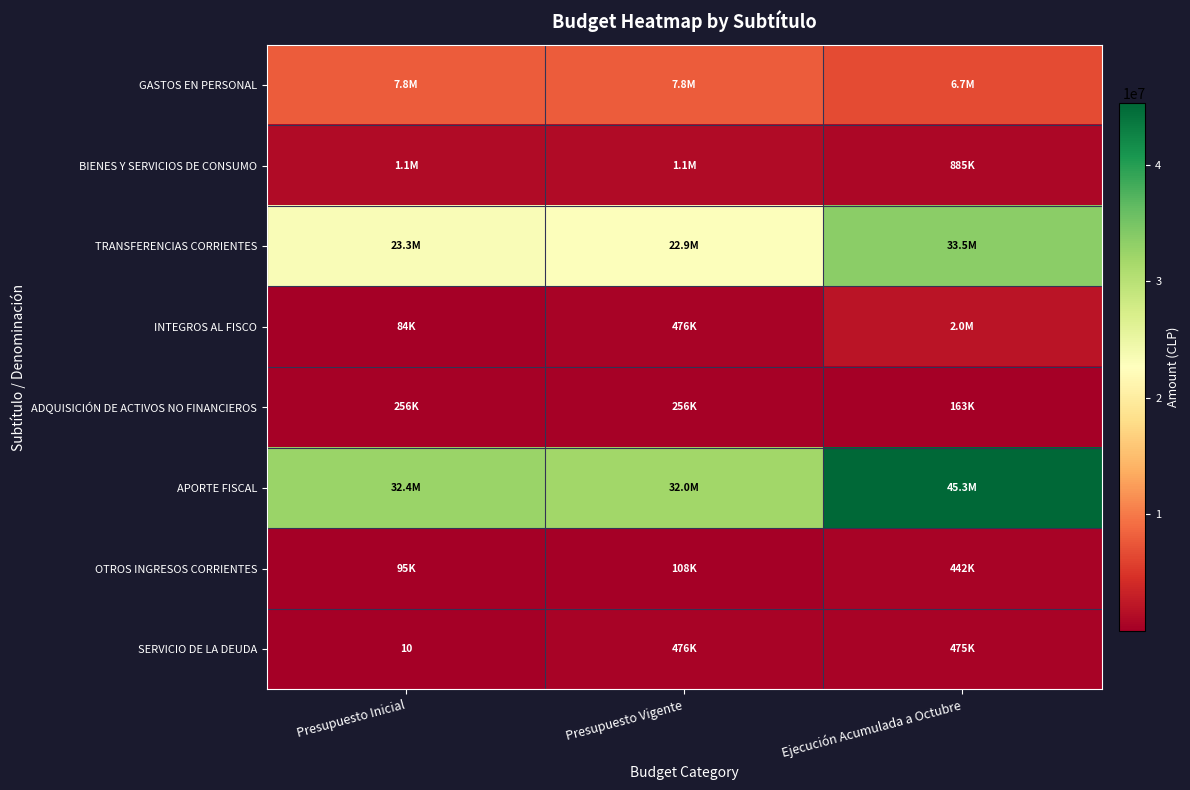

List the labels in order of BIENES Y SERVICIOS DE CONSUMO value, largest first.

Presupuesto Inicial, Presupuesto Vigente, Ejecución Acumulada a Octubre